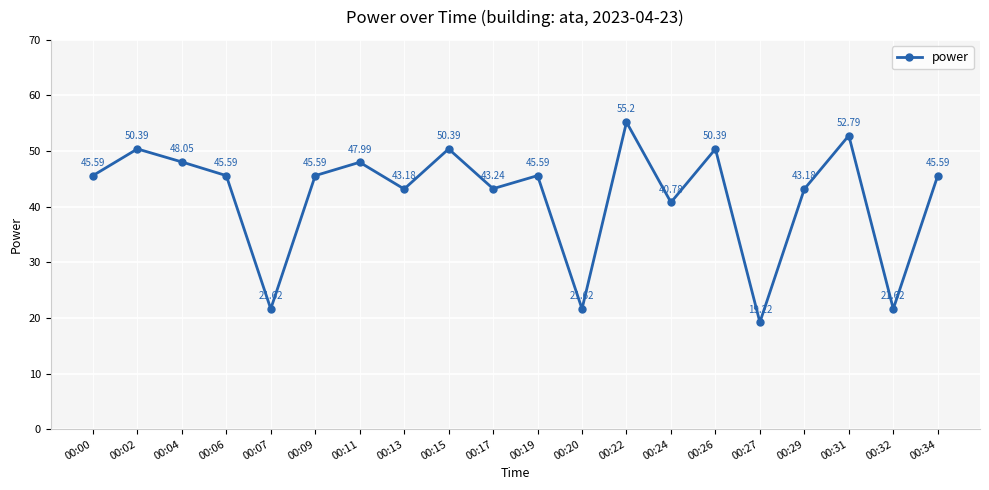

Where is the first local maximum?

00:02